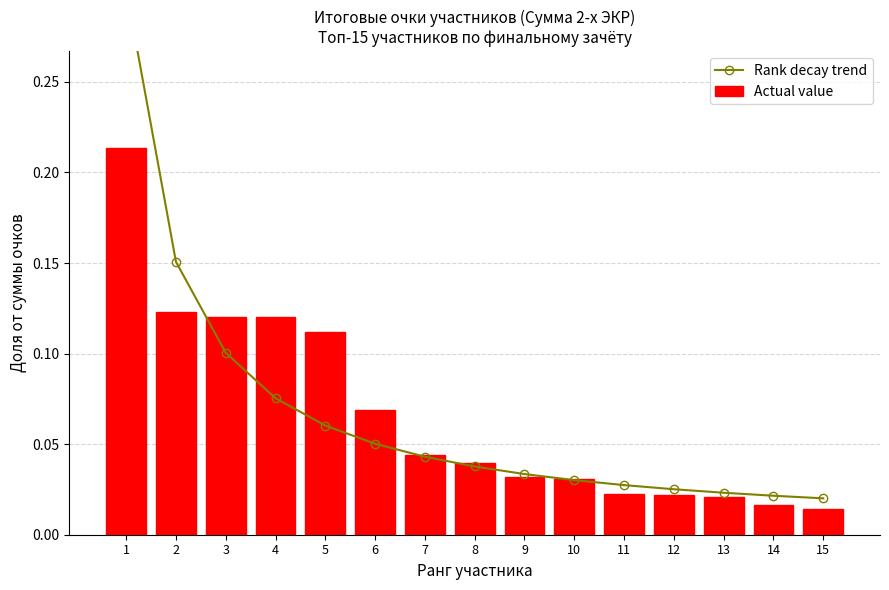

How many groups of bars are there?

15